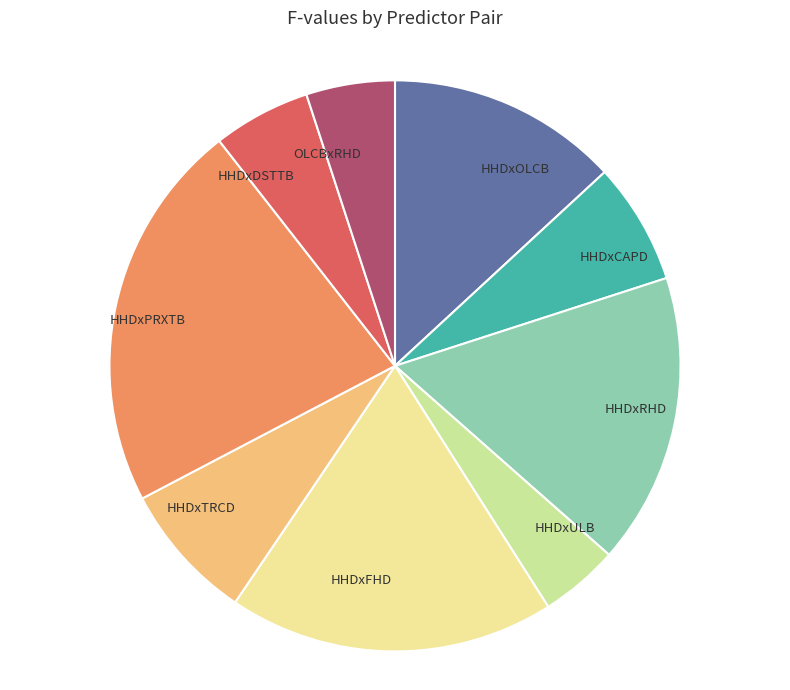

Between HHDxRHD and HHDxOLCB, which is larger?

HHDxRHD